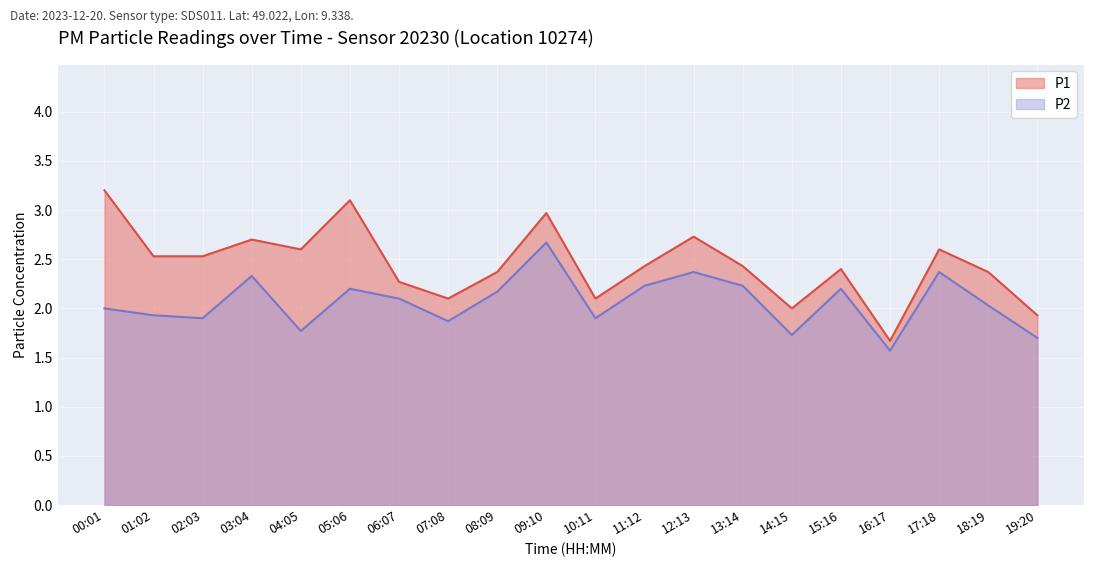

List the series in order of their overall mean, highest first.

P1, P2